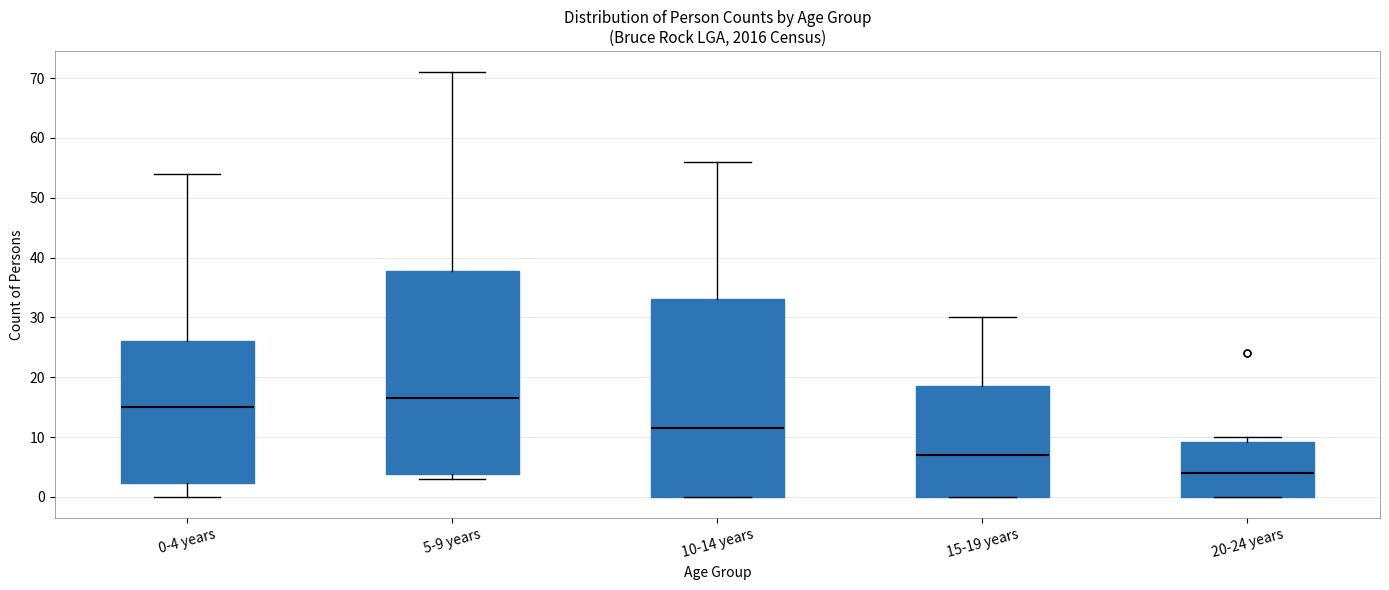

Which box's median line is the highest?

5-9 years